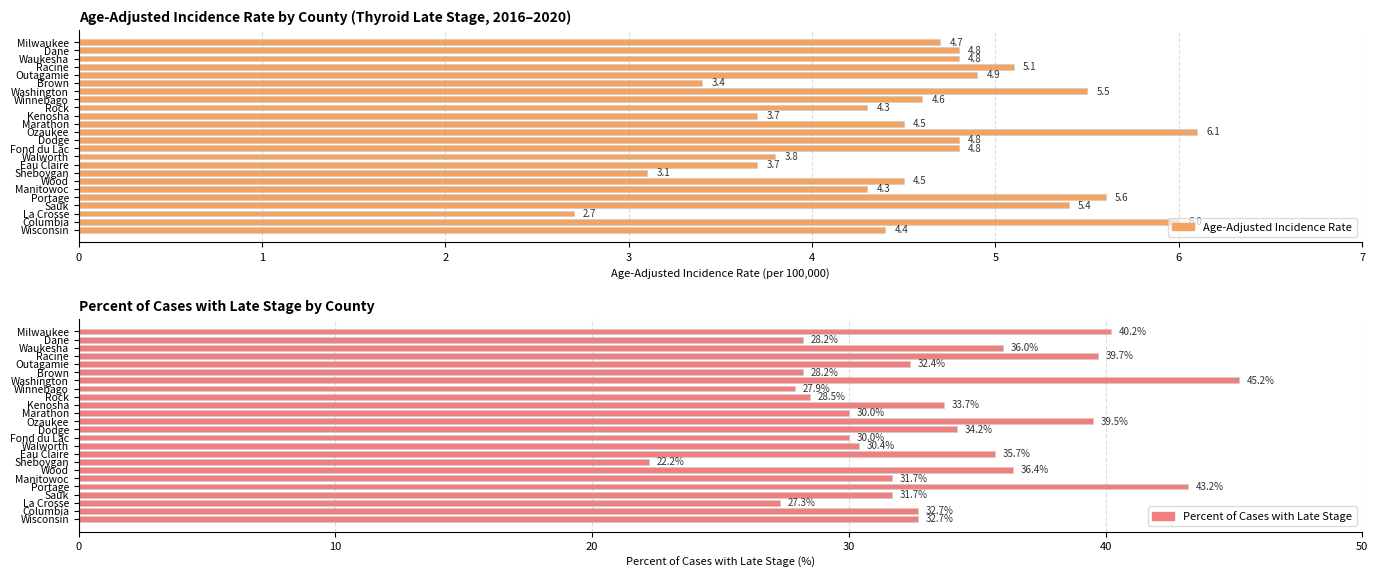

Rank the series by their average value, from highest to lowest.

Percent of Cases with Late Stage, Age-Adjusted Incidence Rate